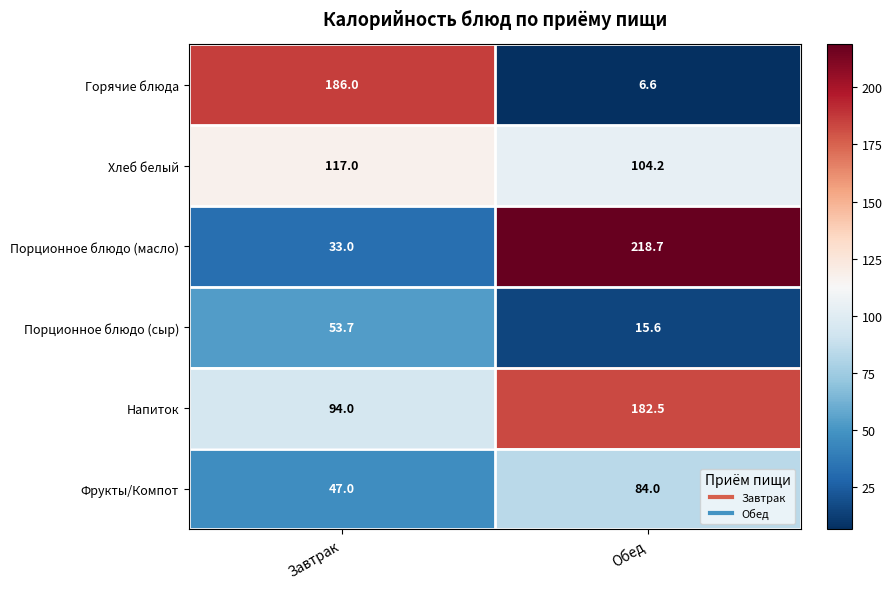

Count the number of data series in this chart.

6